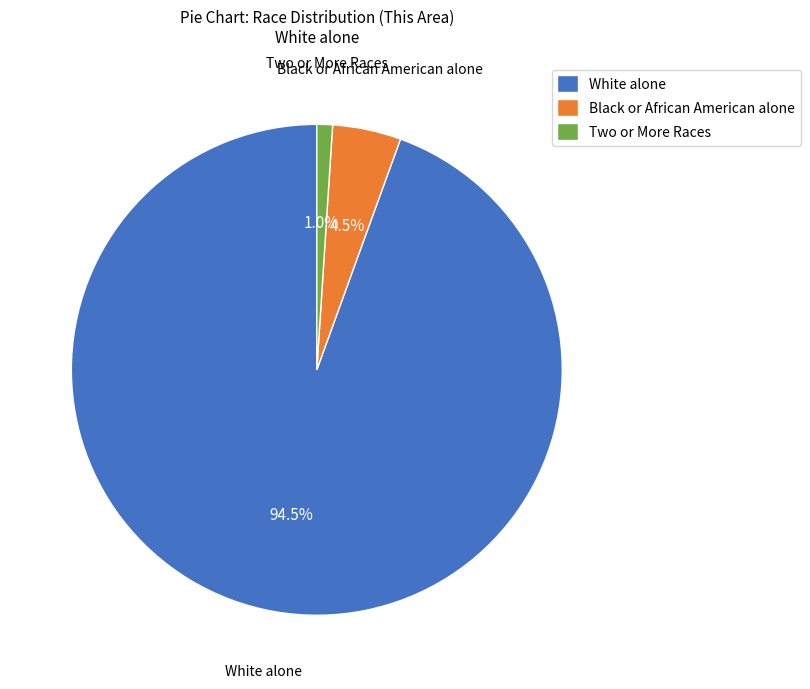

How many slices are in this pie chart?

3